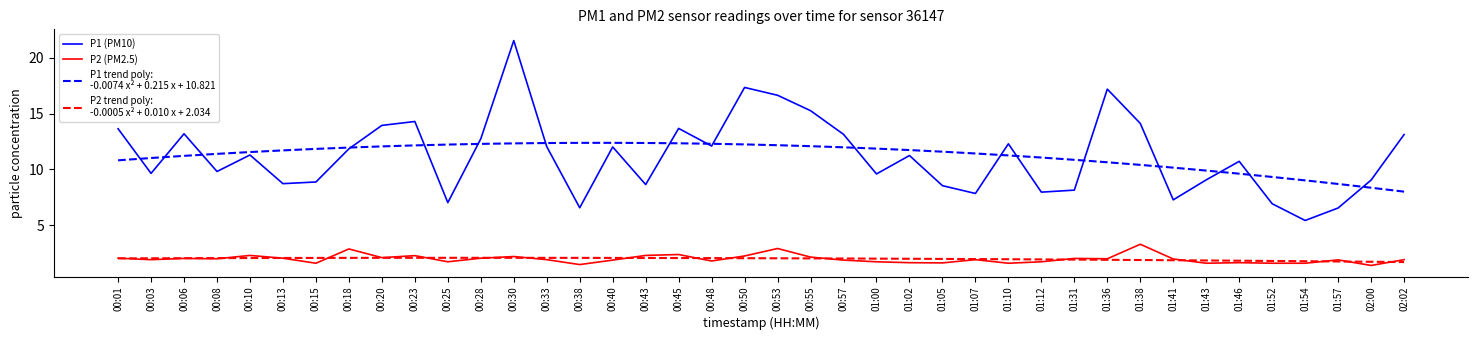

What is the maximum value shown in the chart?

21.6